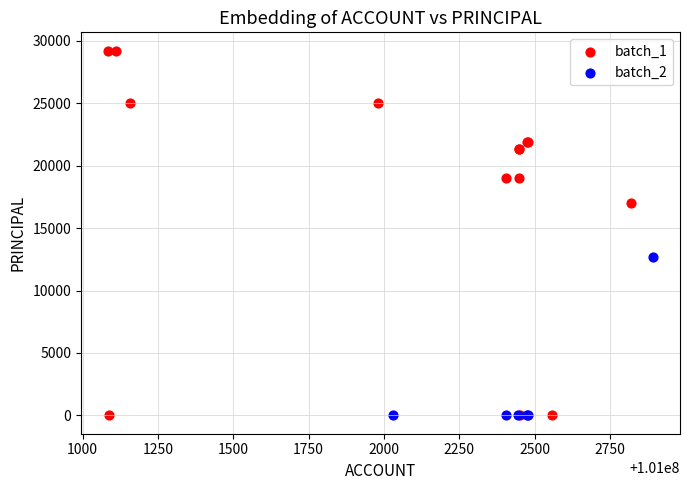

Which series has the largest Y range (max minus min)?

batch_1